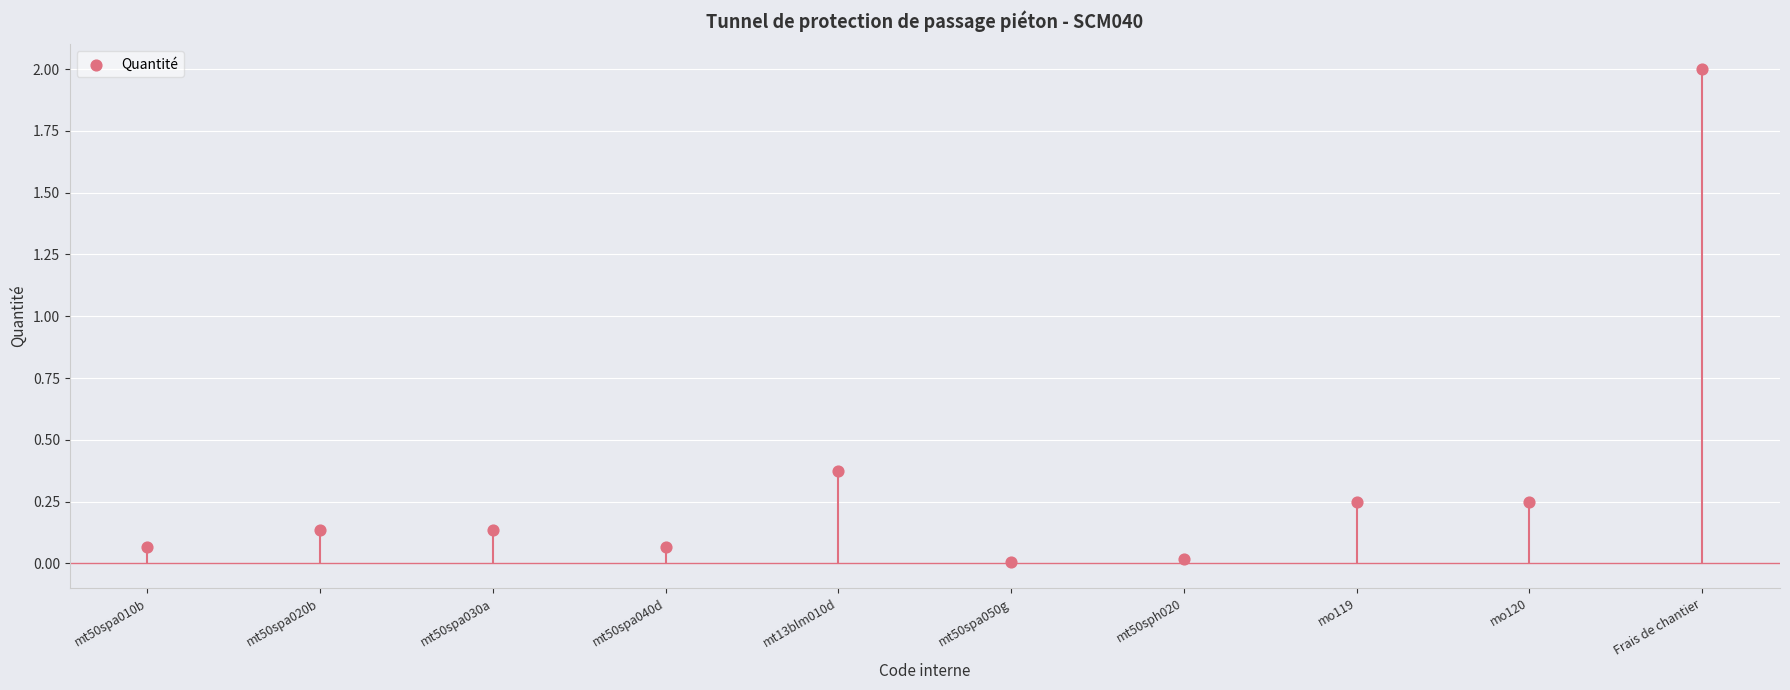

What is the average Y value?

0.3